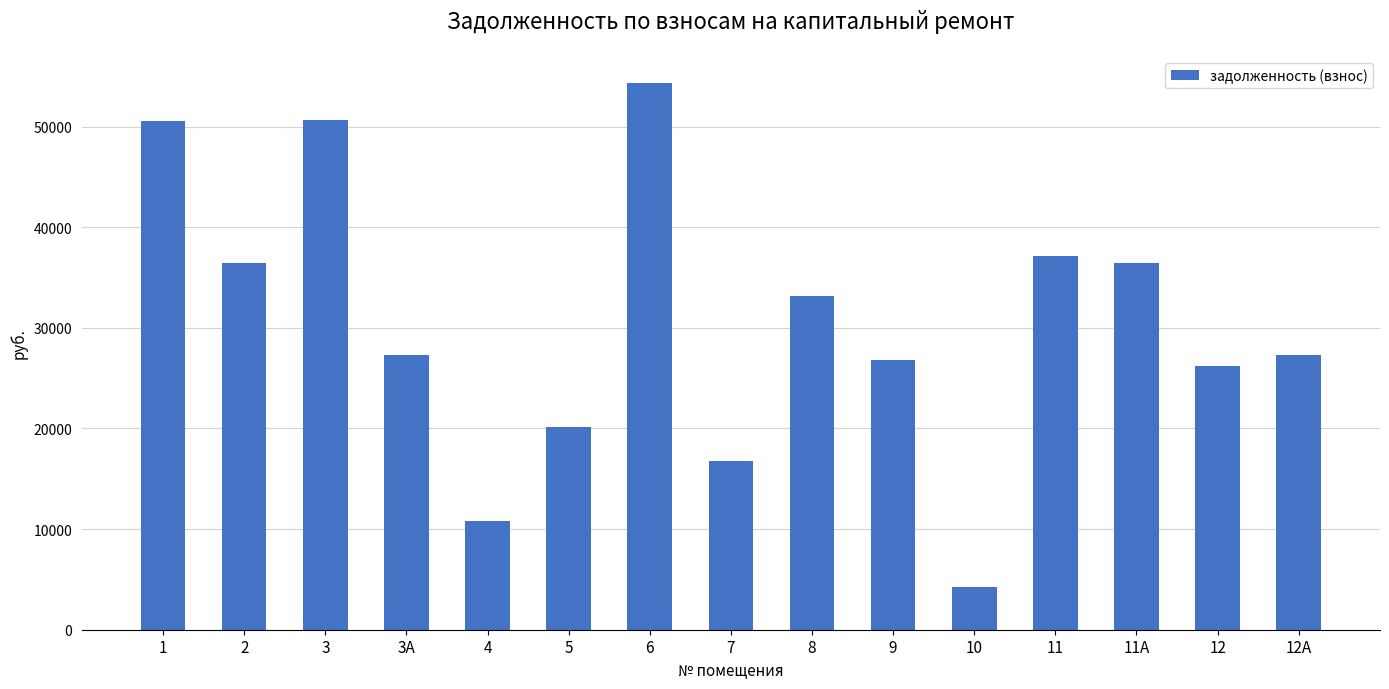

What is the greatest value displayed?

54314.9